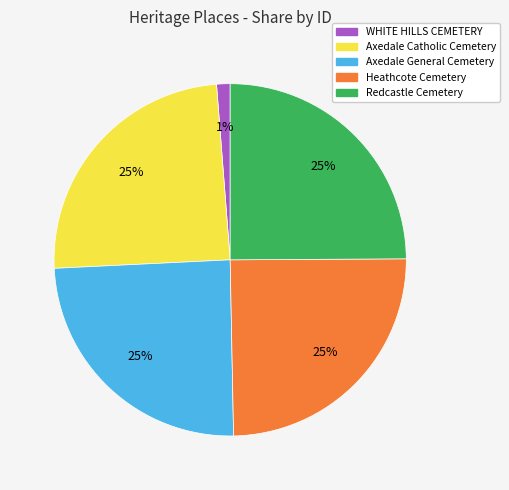

Does Redcastle Cemetery account for over 50% of the chart?

No